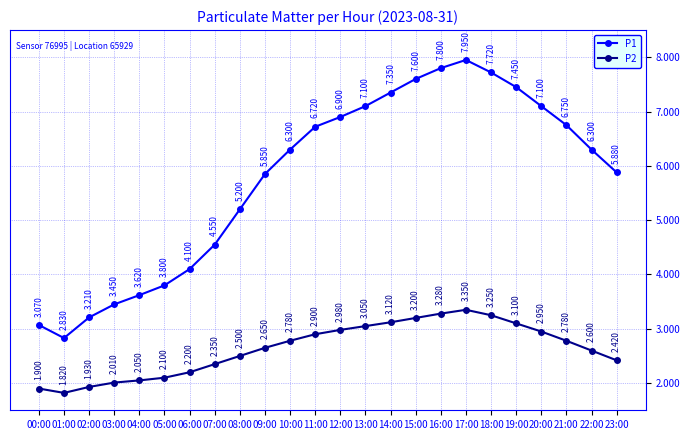

Where is the first local minimum for P2?

01:00